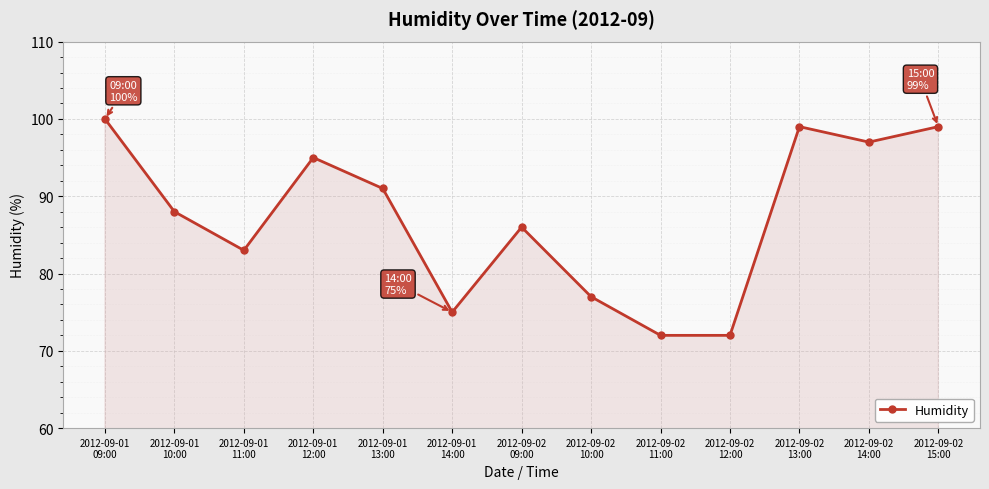

Reading left to right, transcribe all the data shown in this chart.

100	88	83	95	91	75	86	77	72	72	99	97	99